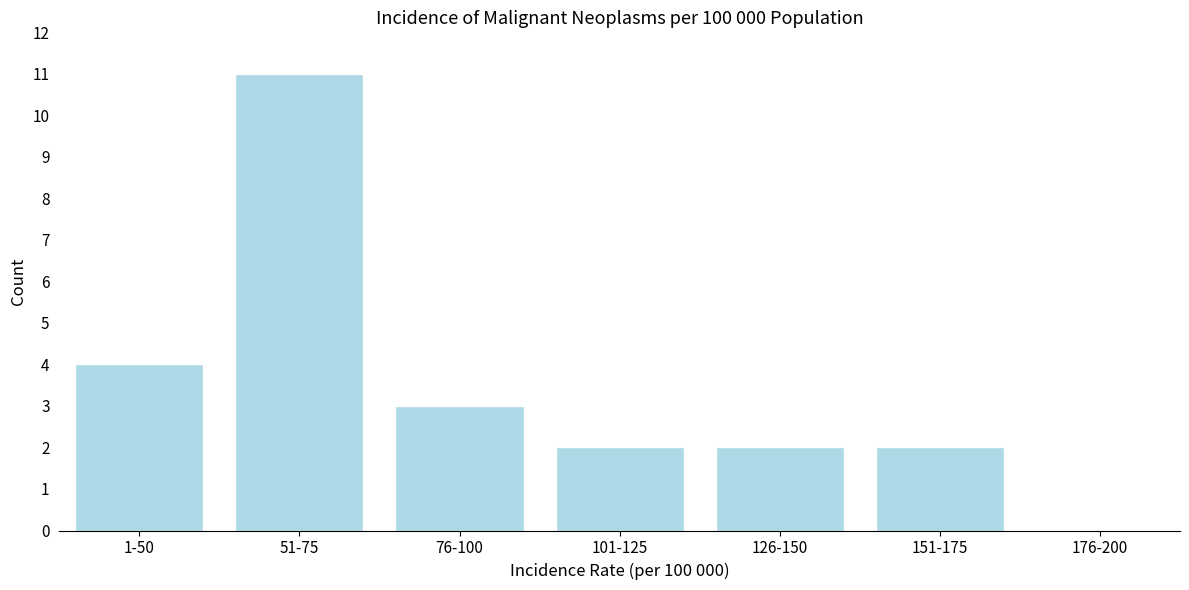

Reading left to right, what are all the values shown in this chart?

1-50=4	51-75=11	76-100=3	101-125=2	126-150=2	151-175=2	176-200=0